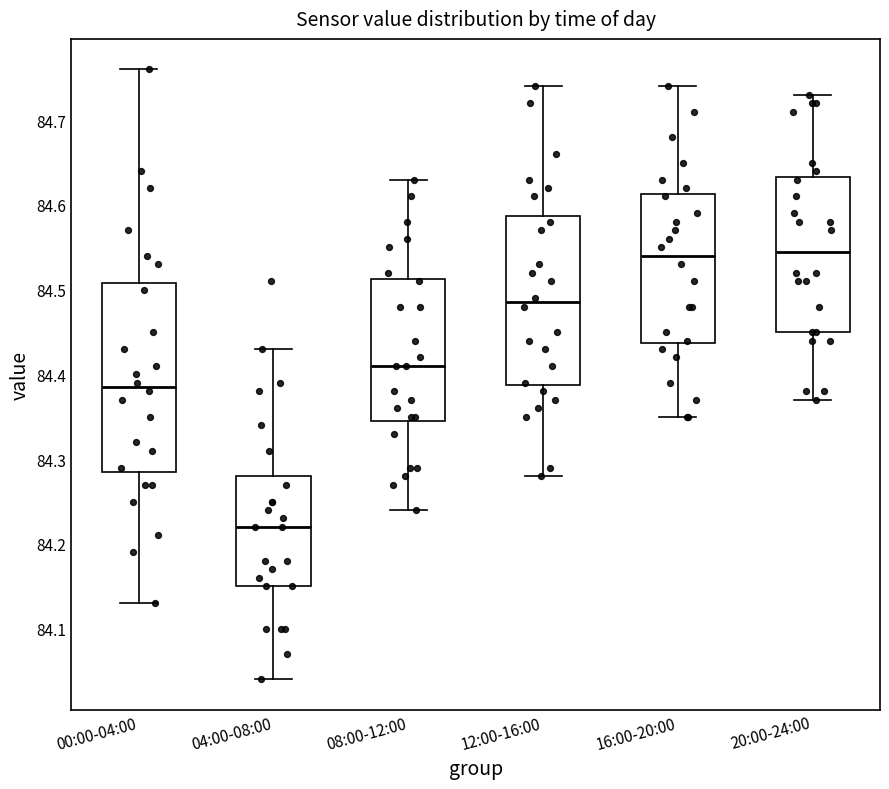

Where does the median line of the box for 12:00-16:00 sit on the y-axis? The values are not printed on the chart, so give them approximately, as read against the axis.

84.49